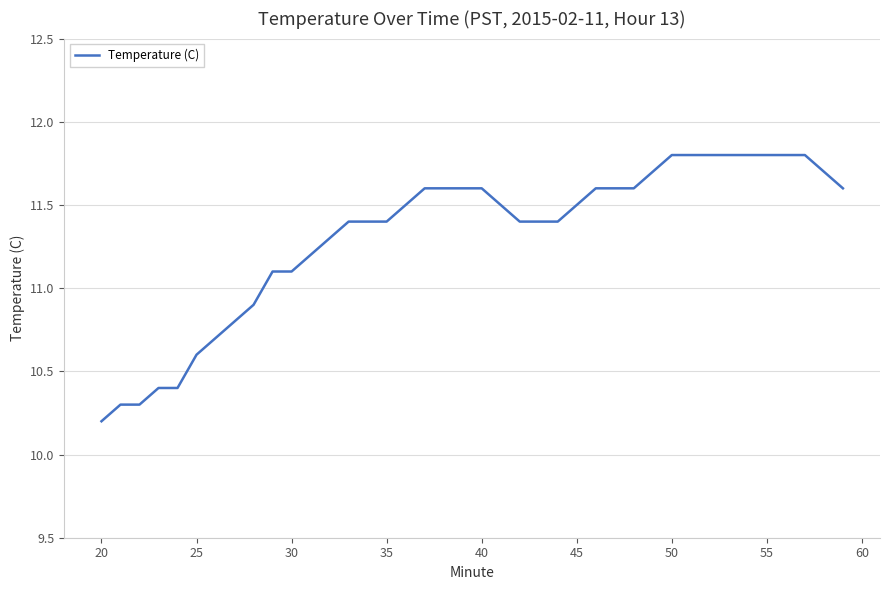

What is the maximum value shown in the chart?

11.8